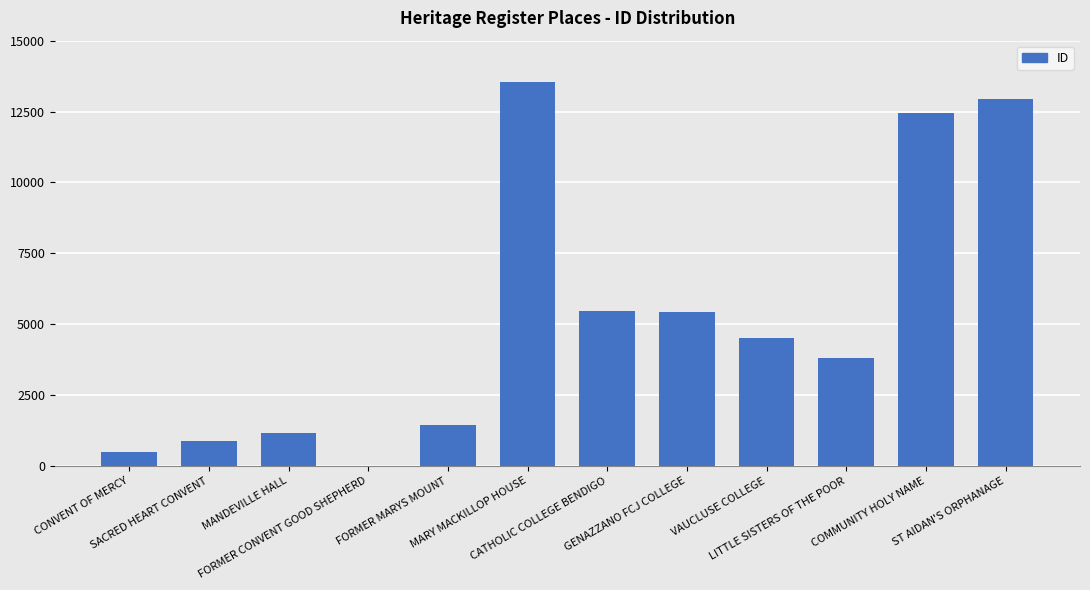

The value at ST AIDAN'S ORPHANAGE is 12952. True or false?

True